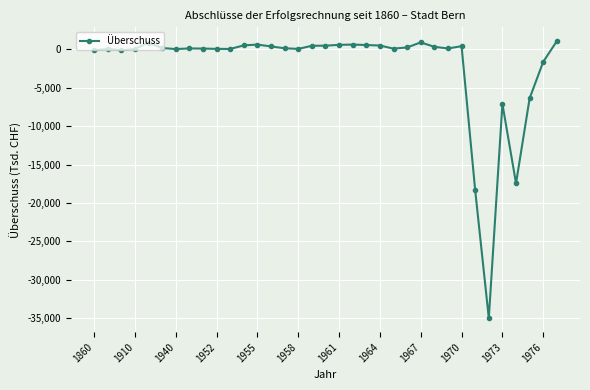

What is the greatest value displayed?

1070